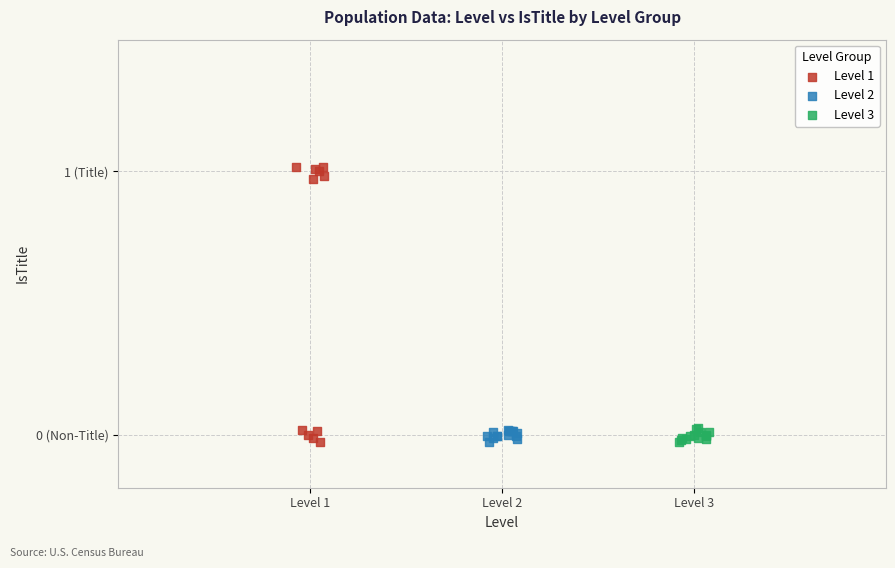

Which series reaches the maximum Y coordinate?

Level 1